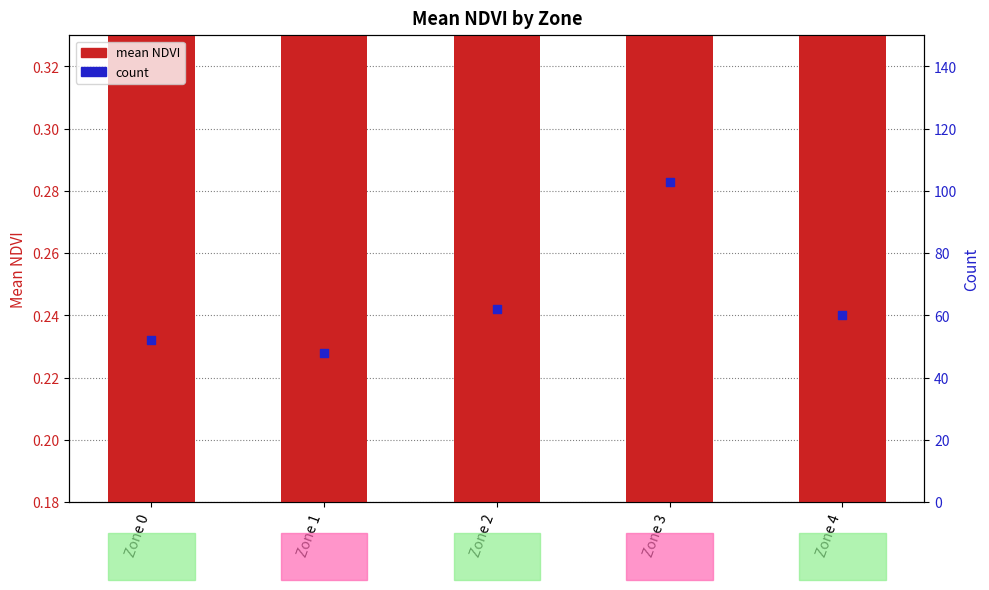

At how many categories does at least one series exceed 32?

5